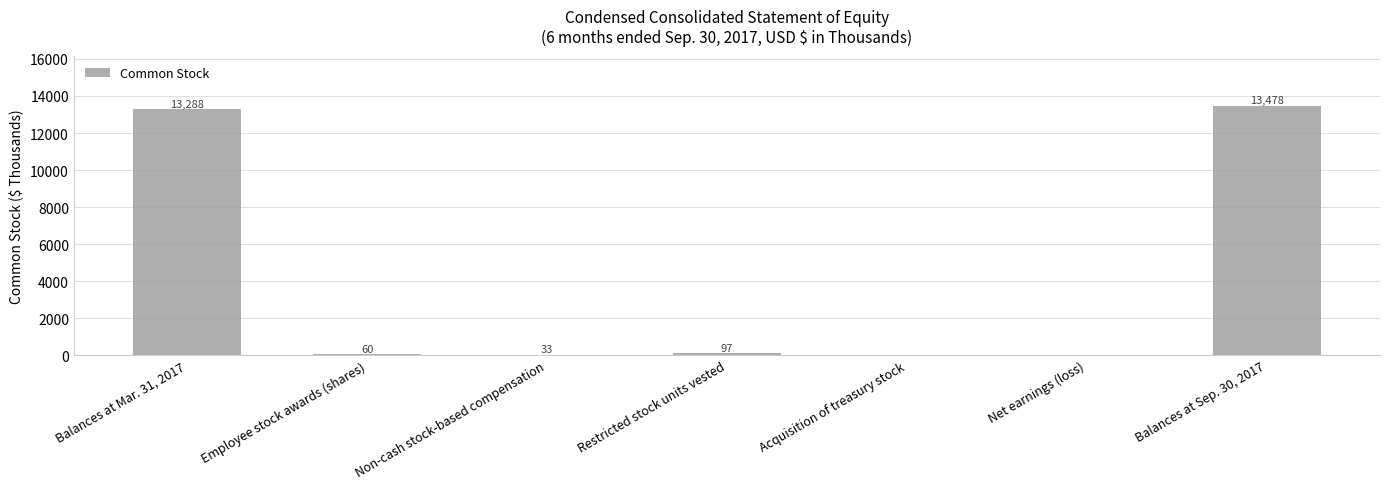

Reading right to left, what are all the values shown in this chart?

13478	0	0	97	33	60	13288